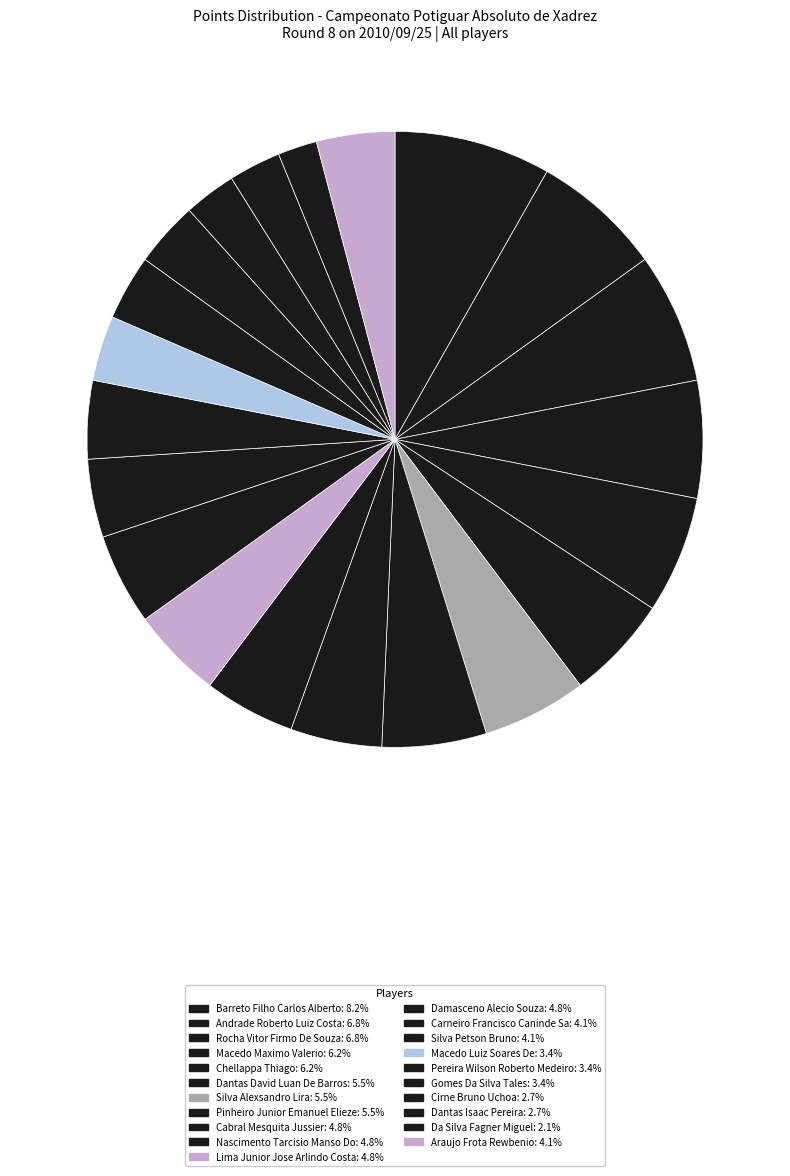

Count the number of slices in the pie.

21